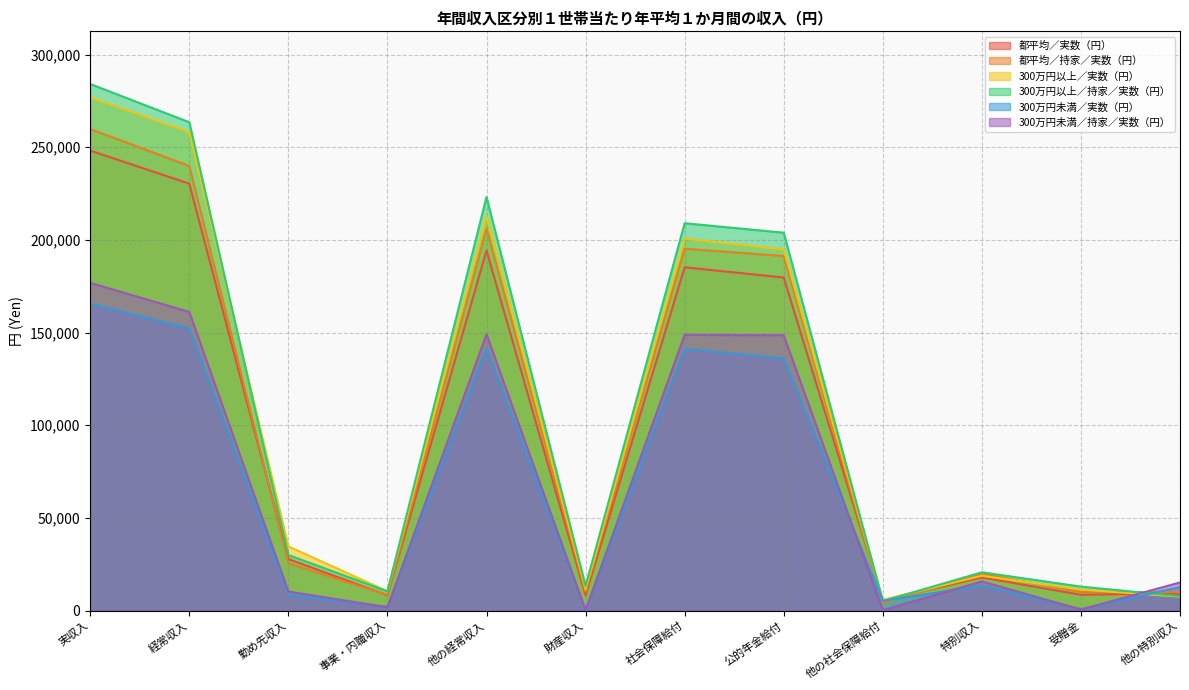

At which category does the chart reach its minimum across all series?

財産収入